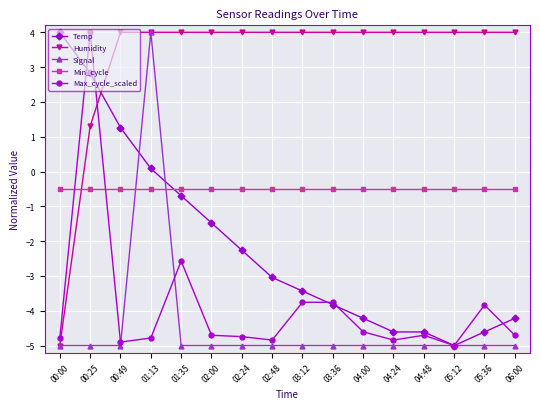

Is the value of Temp at 00:25 greater than the value of Humidity at 00:49?

No